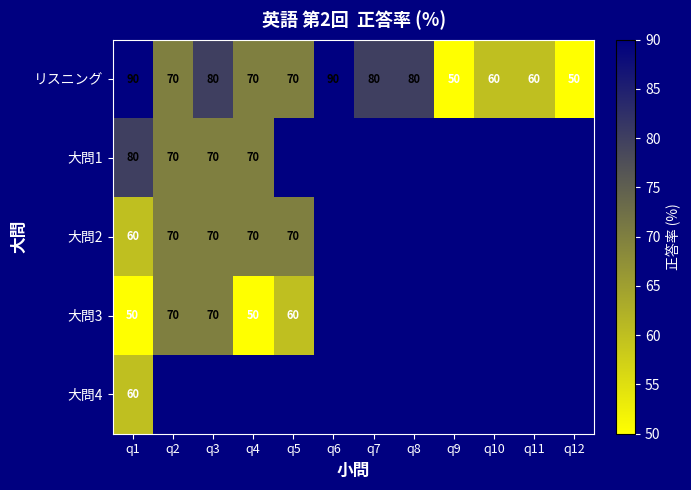

How many data points in リスニング are less than 70?

4